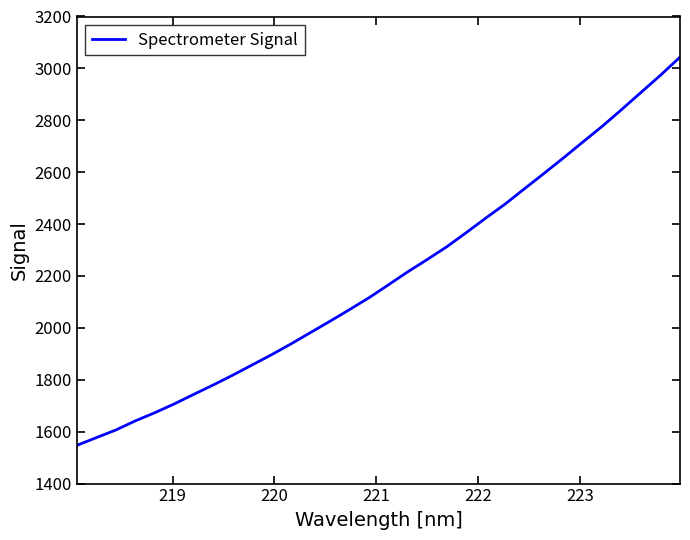

True or false: the data has more than 1 interior local peaks.

False